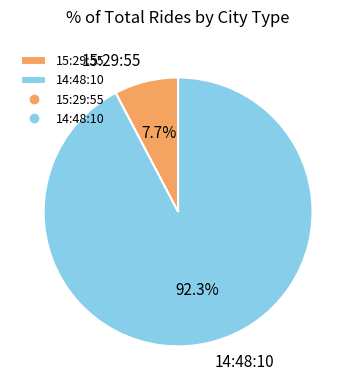

To the nearest percent, what is the average slice percentage?

50%